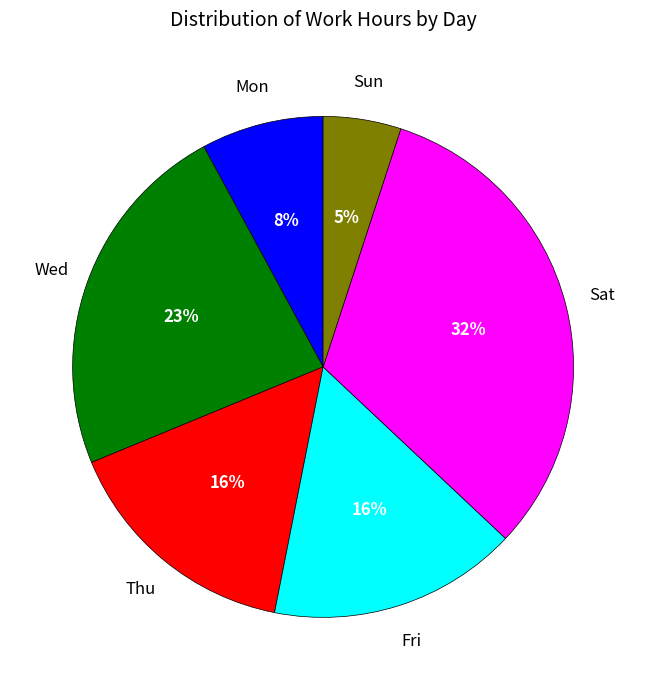

Is there a majority slice in this chart?

No